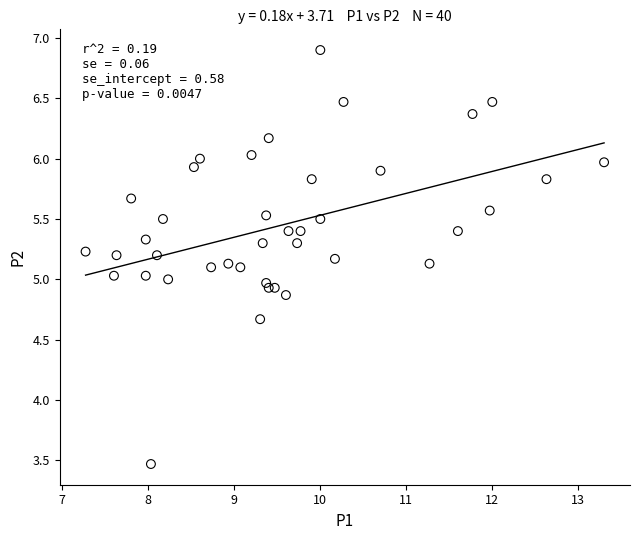

What is the range of X values (max minus min)?

6.0